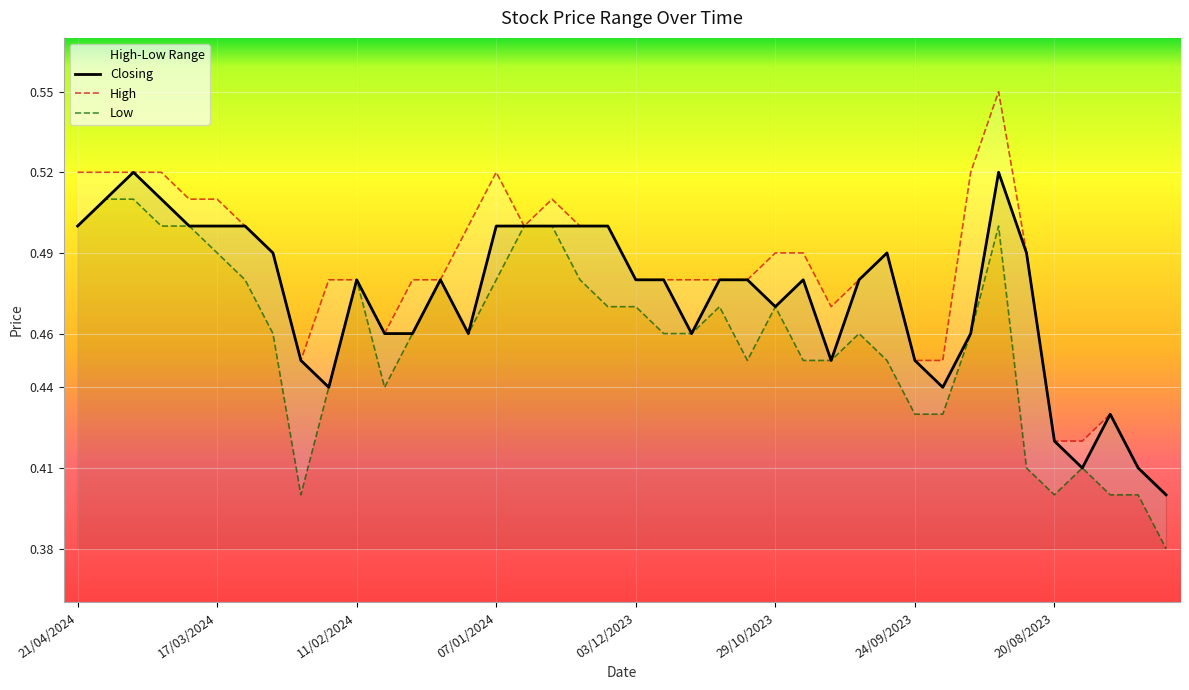

What is the value of the Low point at the 2nd from the left?

0.5